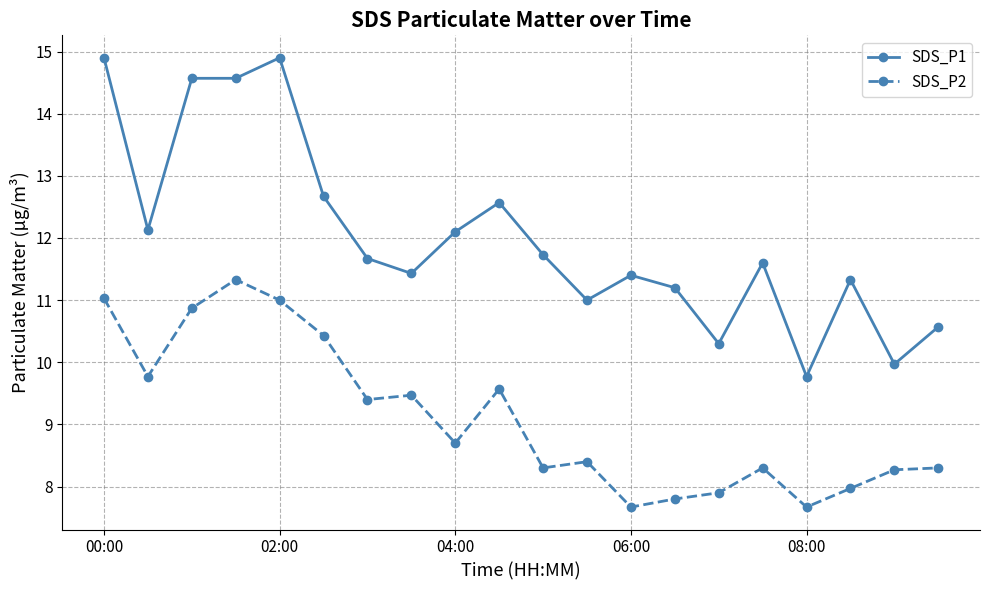

What is the highest value of the SDS_P2 series?

11.3